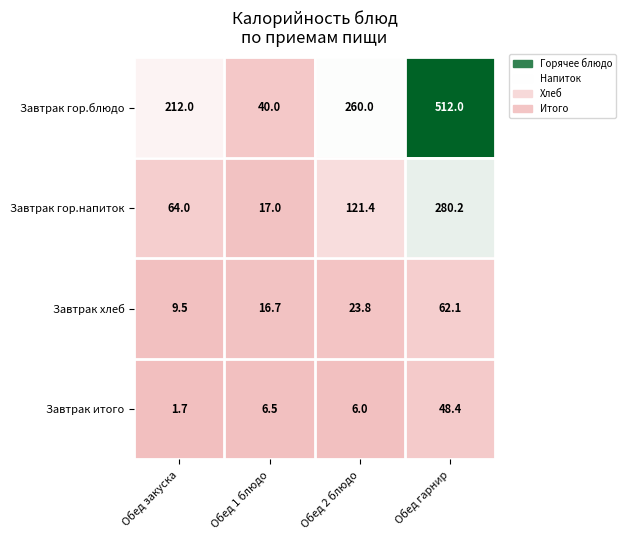

What is the difference between the maximum and second lowest values in the Завтрак итого series?

42.4